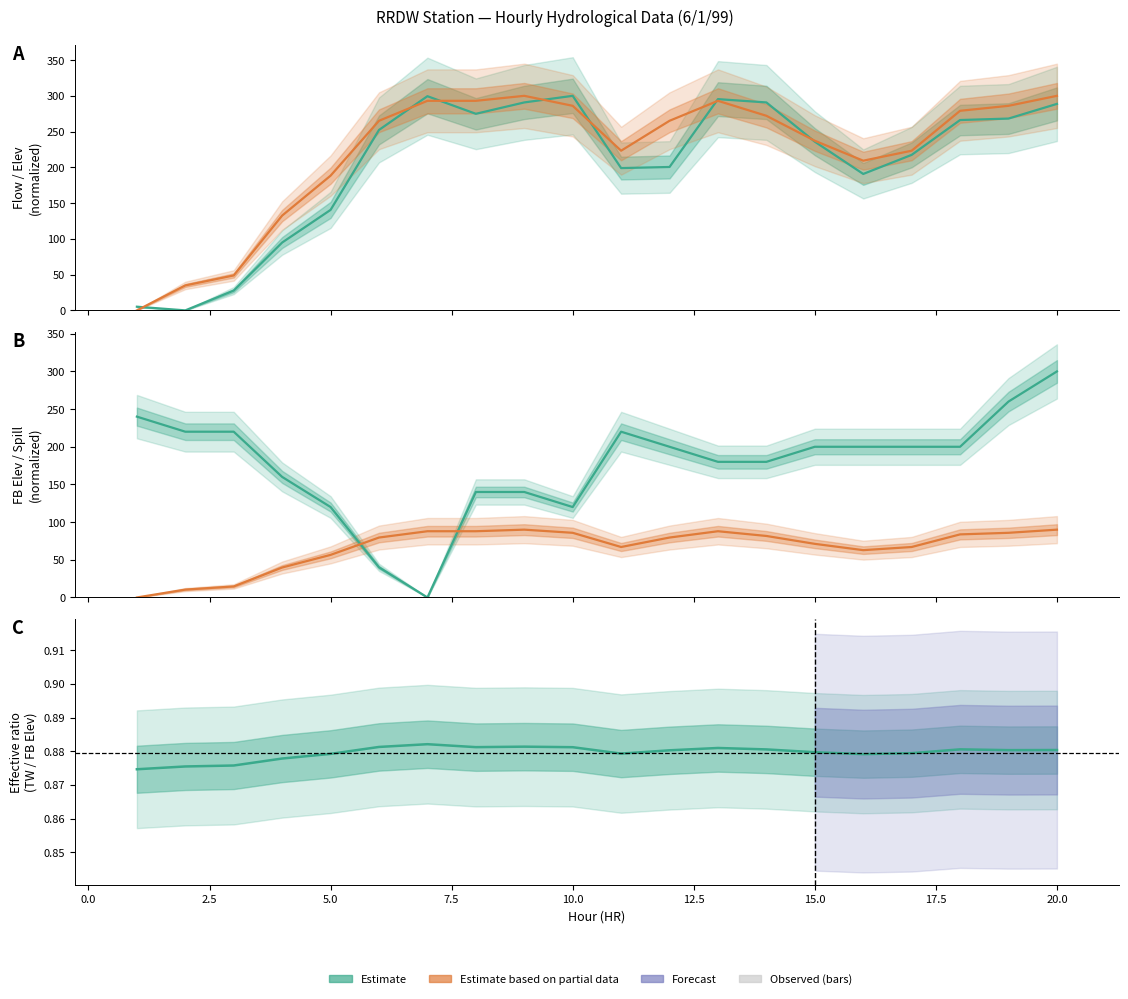

How many values in the TOTAL FLOW series exceed 252?

10